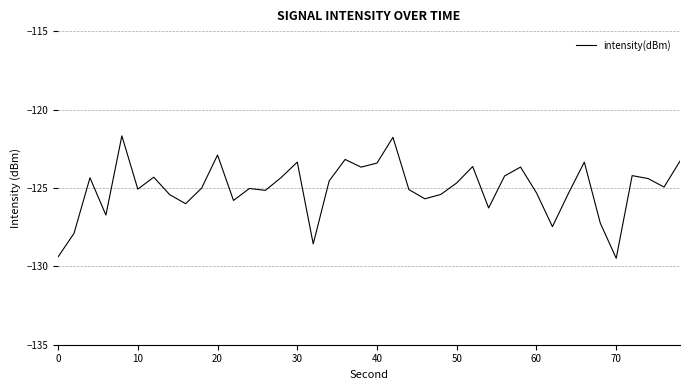

What is the minimum value shown in the chart?

-129.5